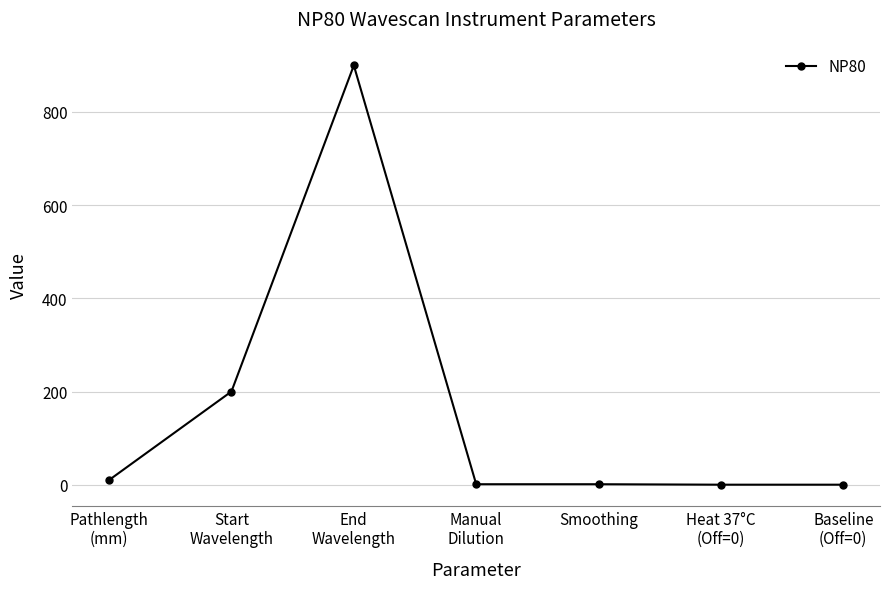

What is the label of the 3rd point from the right?

Smoothing